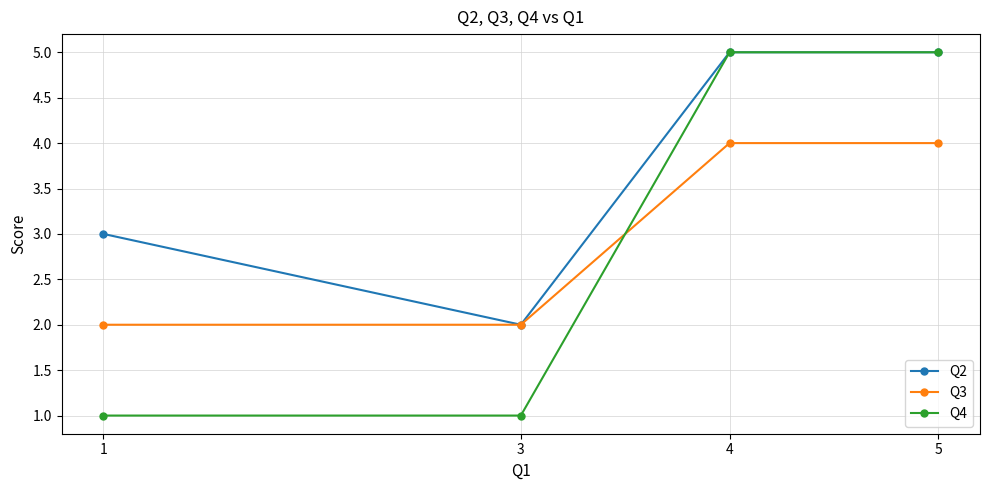

Which series has the widest spread of values?

Q4